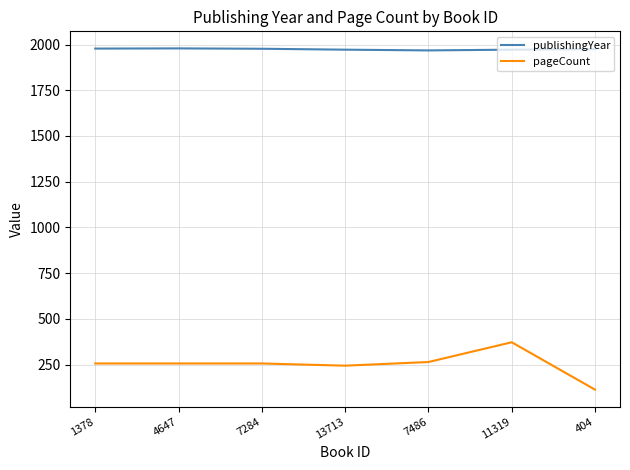

True or false: publishingYear and pageCount intersect in this chart.

False